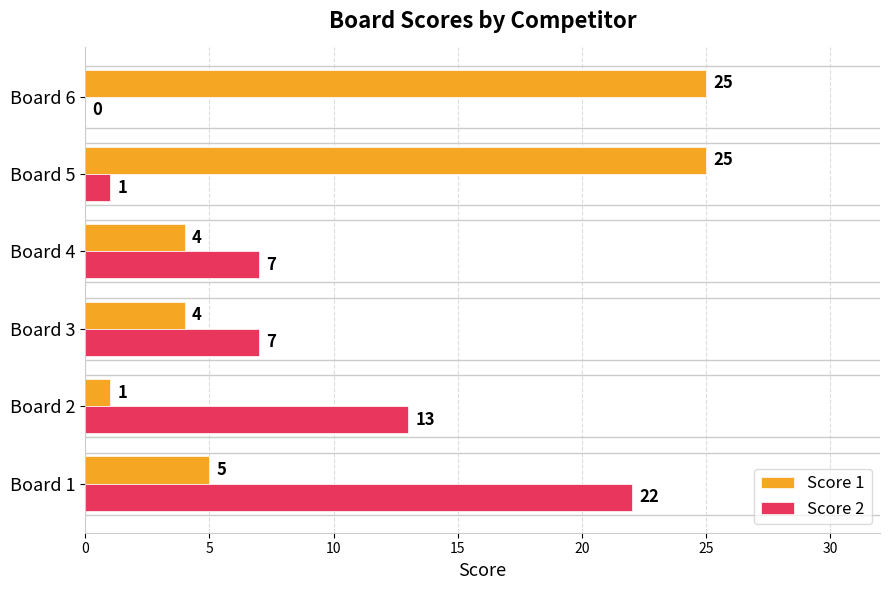

What is the sum of the Score 2 values at Board 4 and Board 5?

8